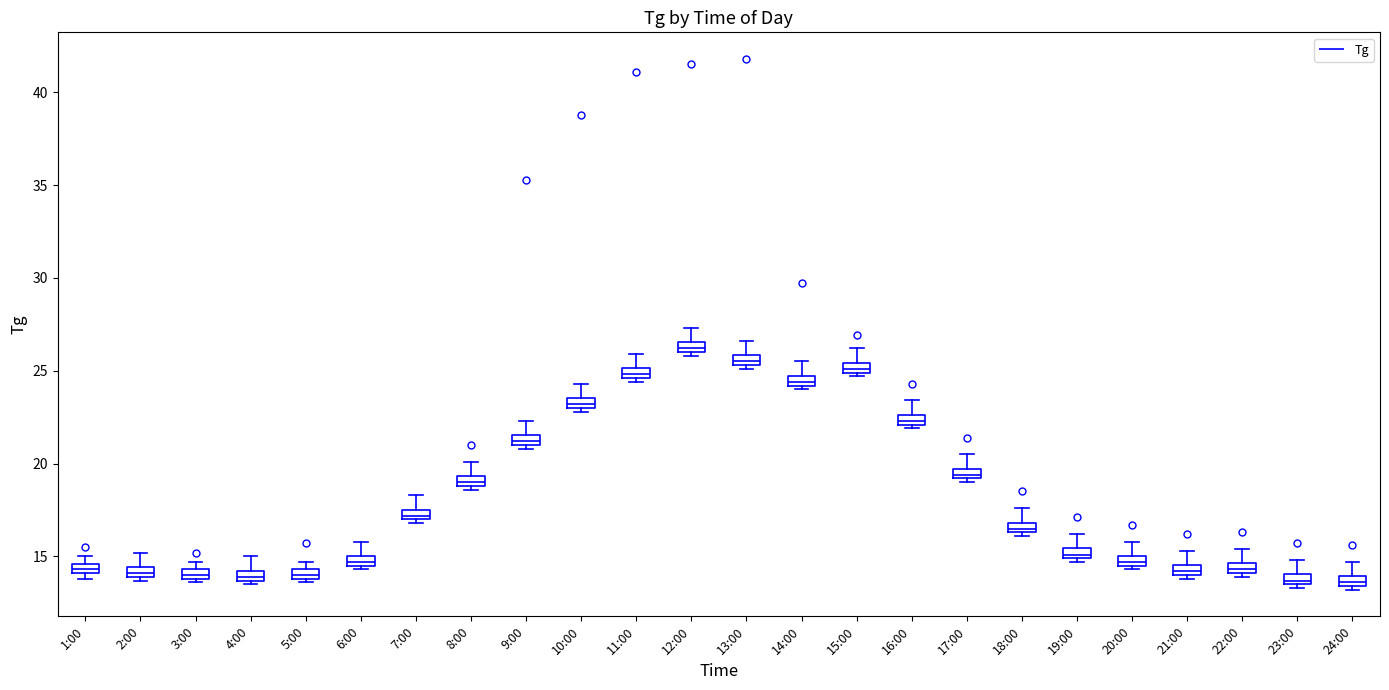

Where is the upper edge of the box for 8:00 on the y-axis? The values are not printed on the chart, so give them approximately, as read against the axis.

19.5